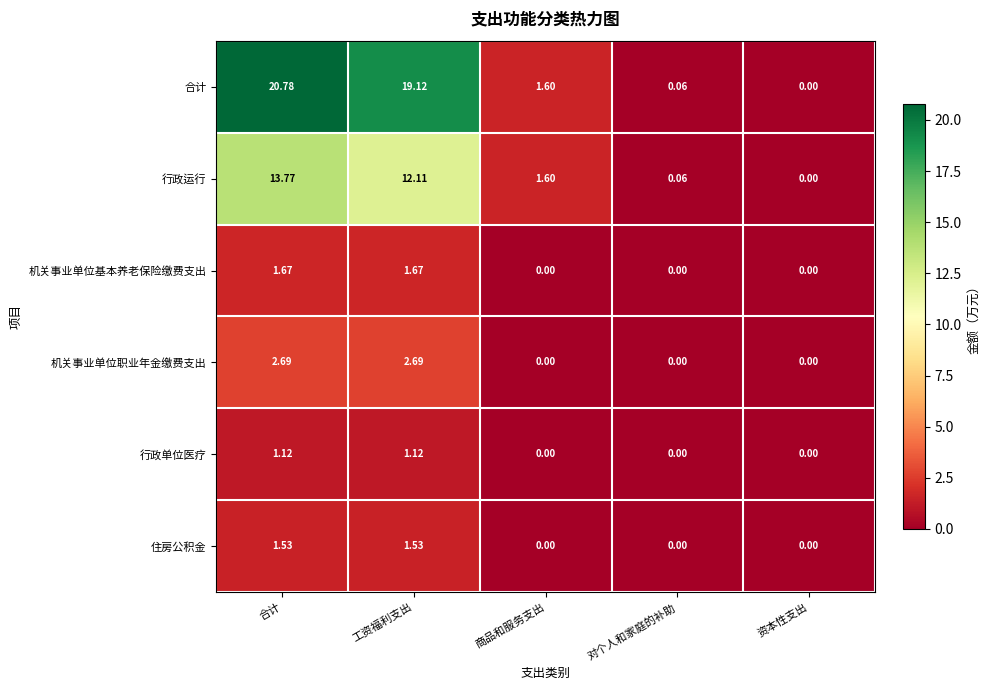

At which label does 合计 first exceed 1?

合计